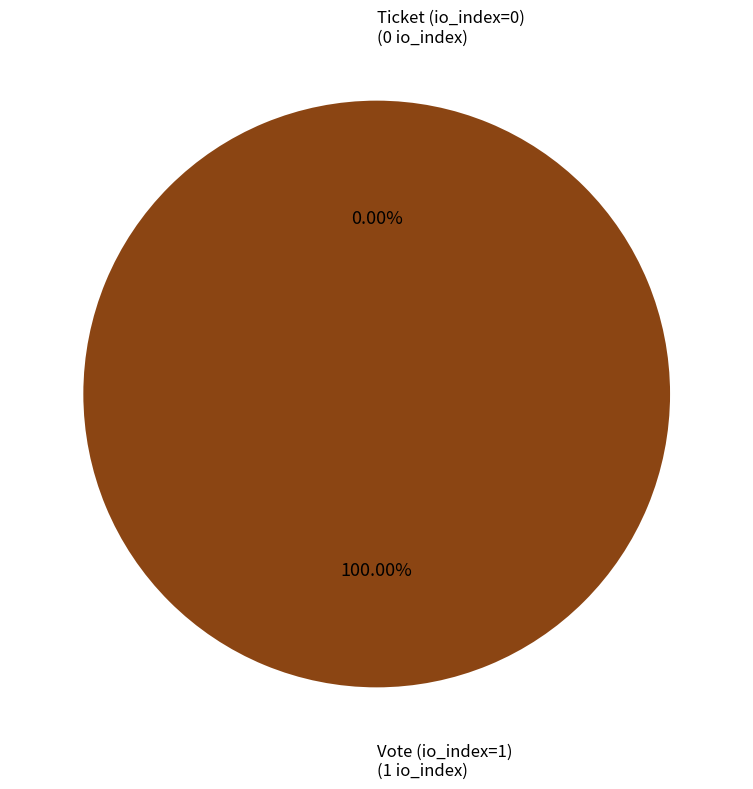

To the nearest percent, what portion does Vote (io_index=1) represent?

100%